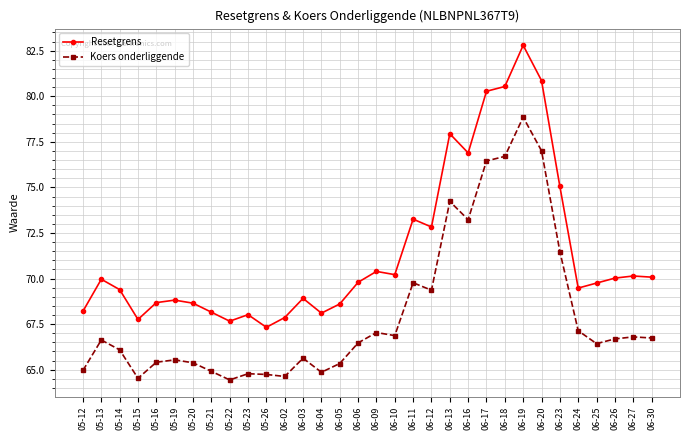

What is the value of the Koers onderliggende point at the 1st from the left?

65.0